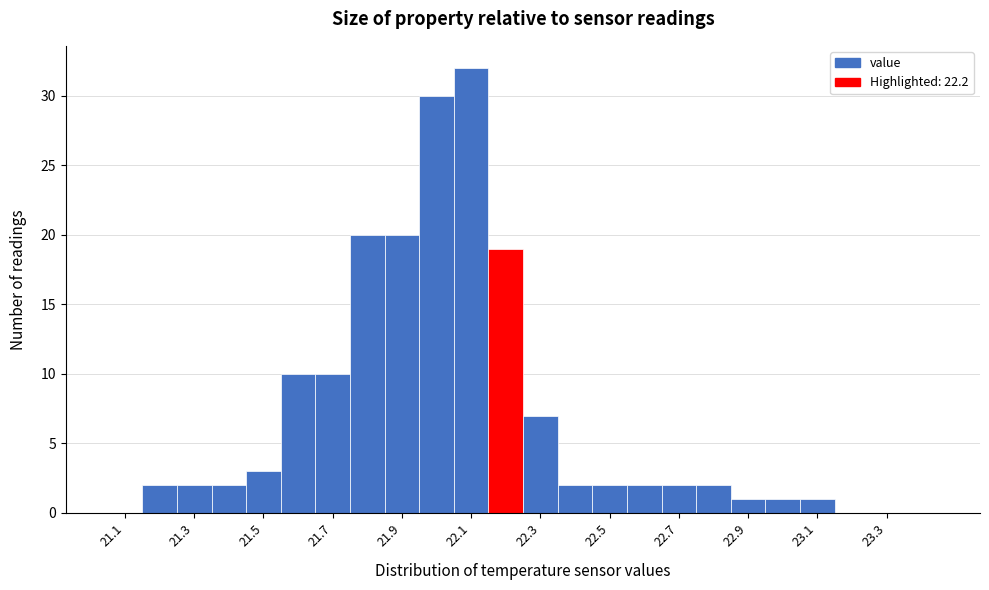

Over which range of the x-axis is the bar tallest?

22.05 to 22.15